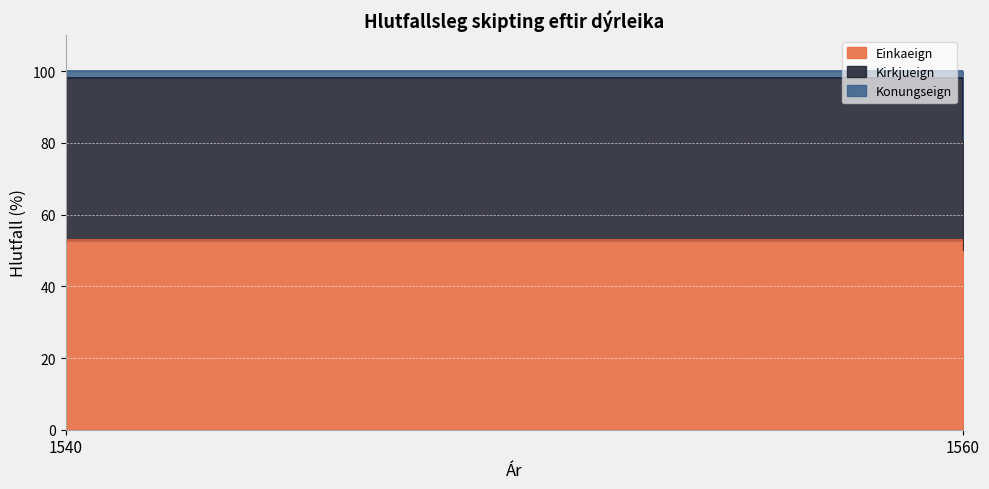

Rank the categories by Konungseign value from highest to lowest.

1560, 1540